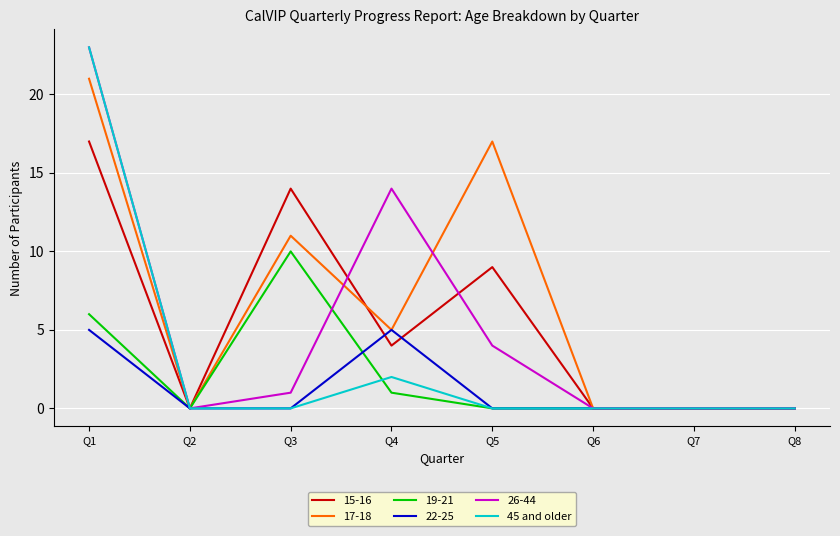

Is it true that 19-21 equals 0 at Q5?

True